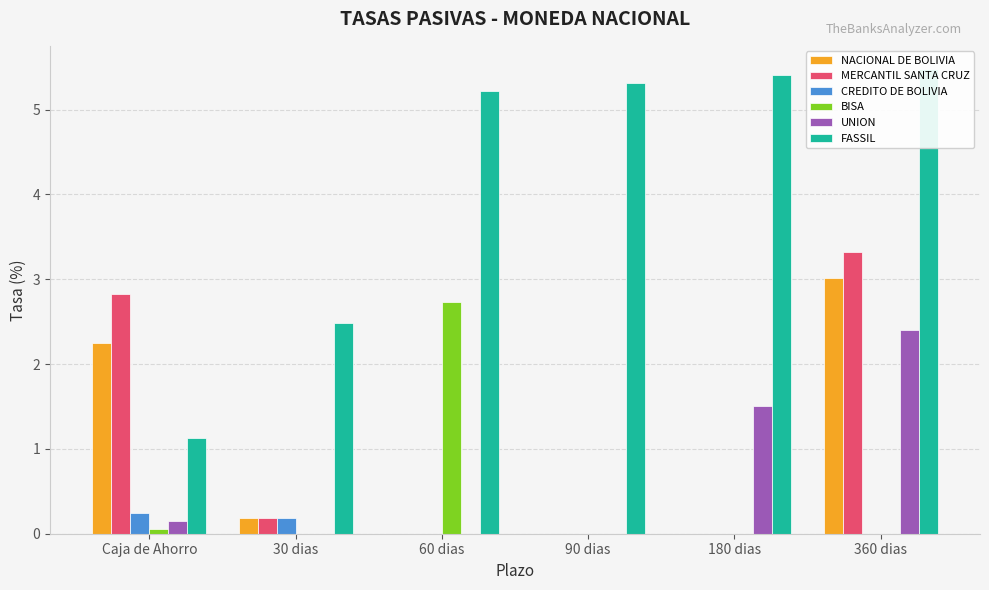

What is the label of the 1st bar from the left?

Caja de Ahorro